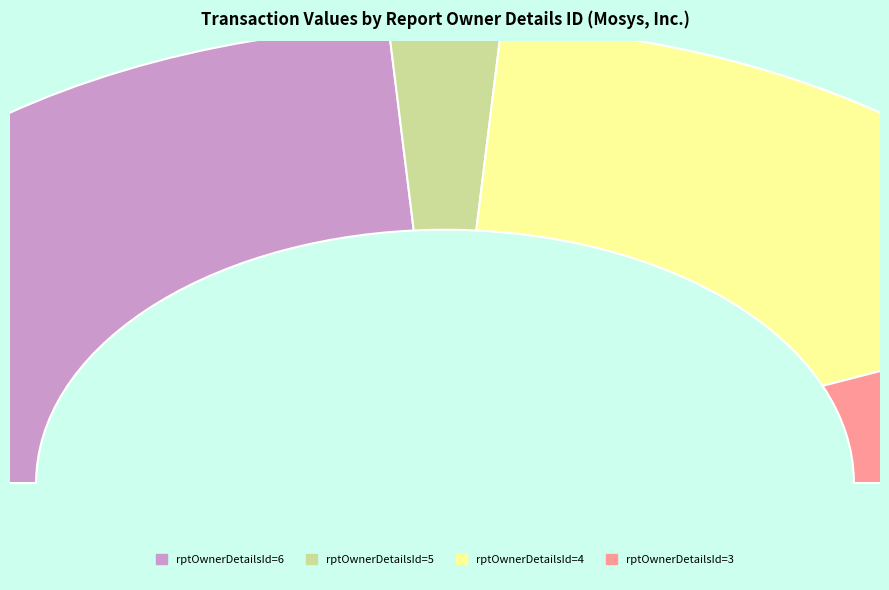

What percentage is the rptOwnerDetailsId=4 slice, to the nearest percent?

35%